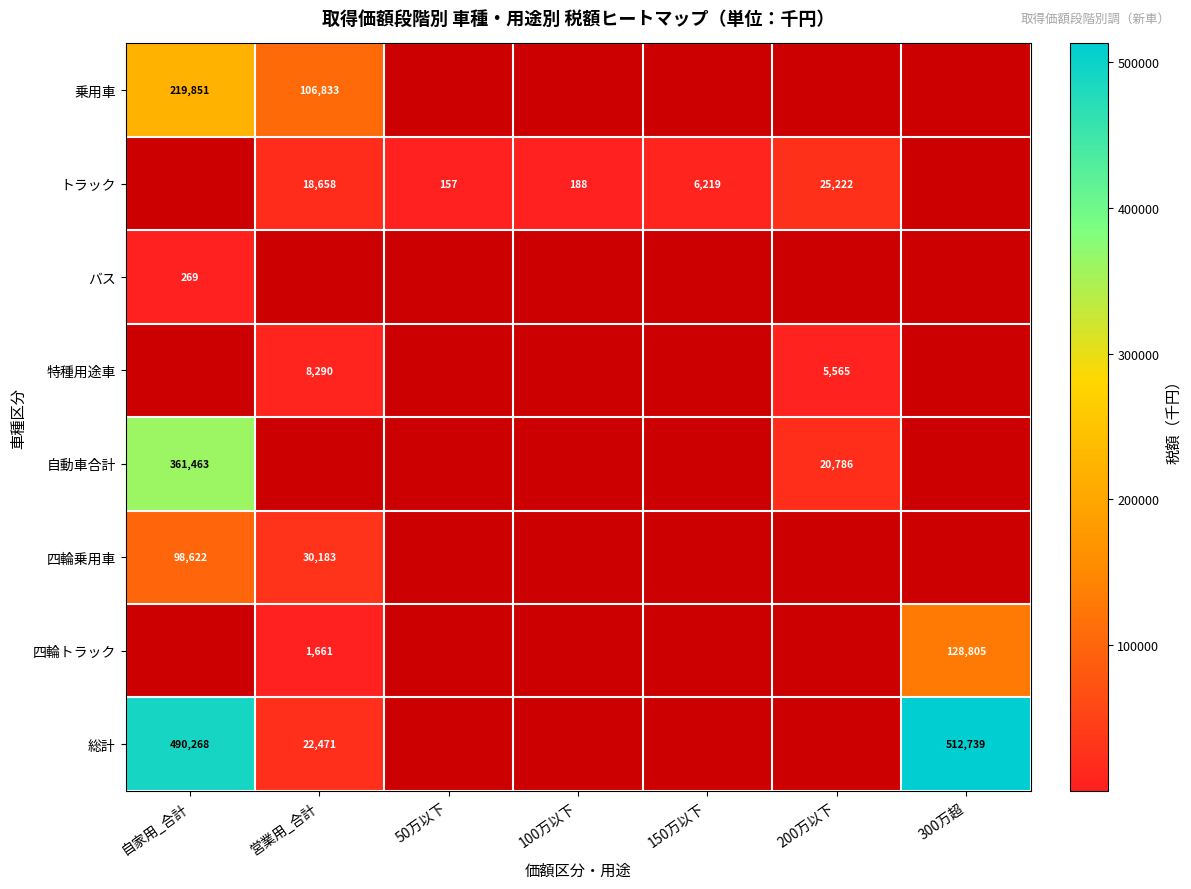

What is the minimum value shown in the chart?

157.0